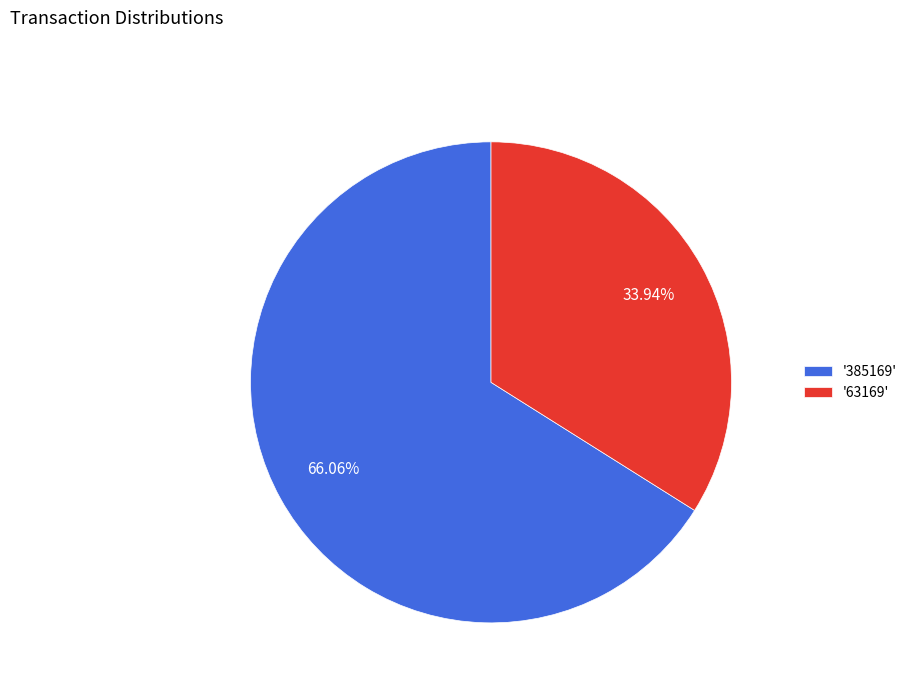

Which slice is the largest?

'385169'